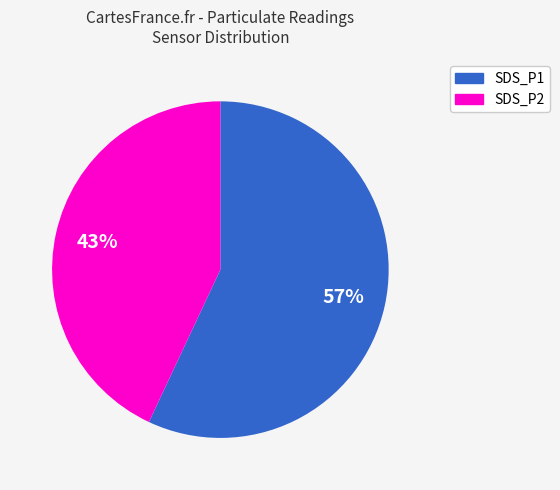

Does SDS_P1 represent more than half of the total?

Yes